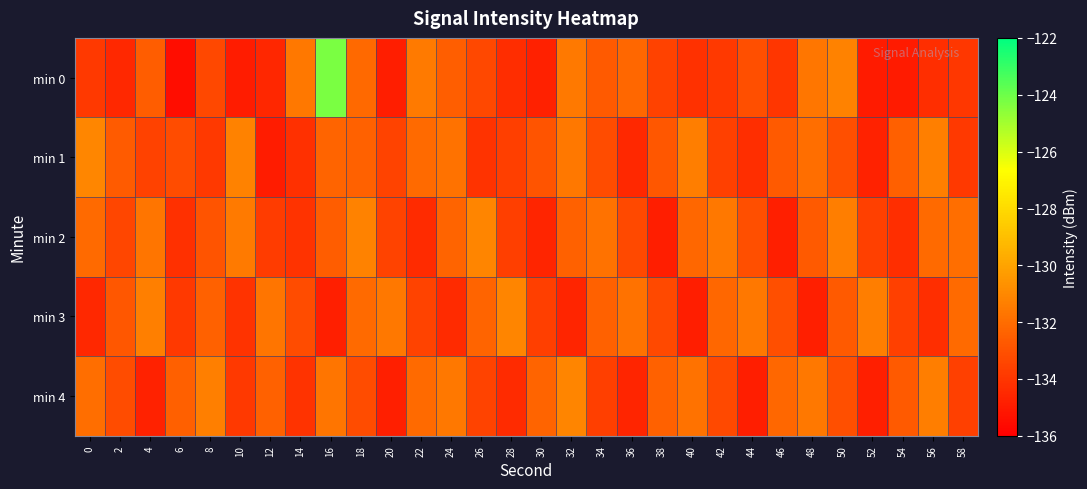

What is the difference between the highest and lowest values at 16?

10.6